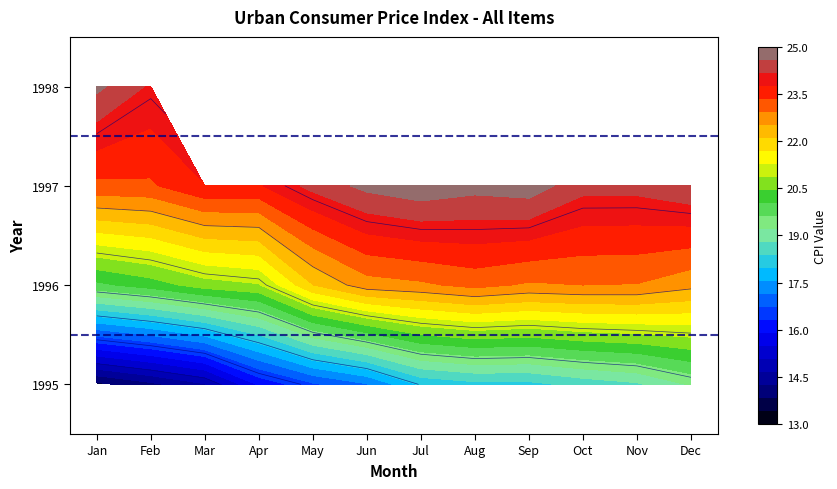

Count the number of categories in the chart.

12